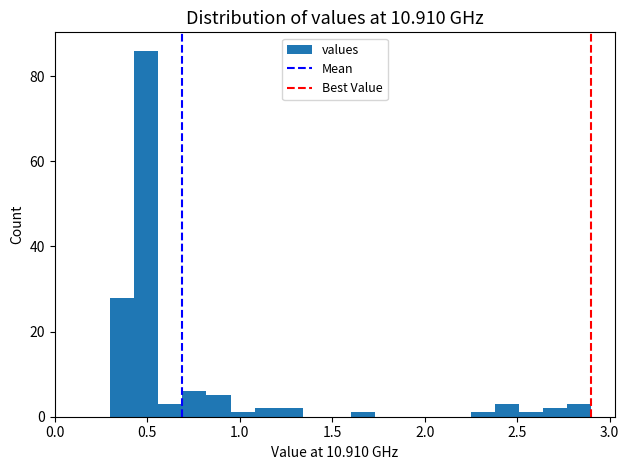

Around what value on the x-axis is the tallest bar? Give the approximate position of its centre, as read against the axis.

0.50